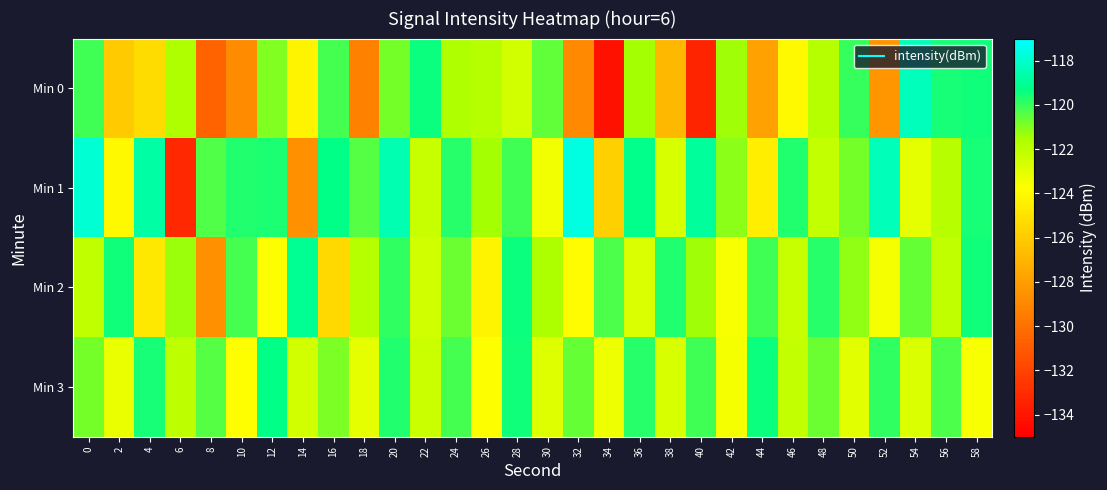

Between 12 and 58, which series saw the biggest shift?

Min 3